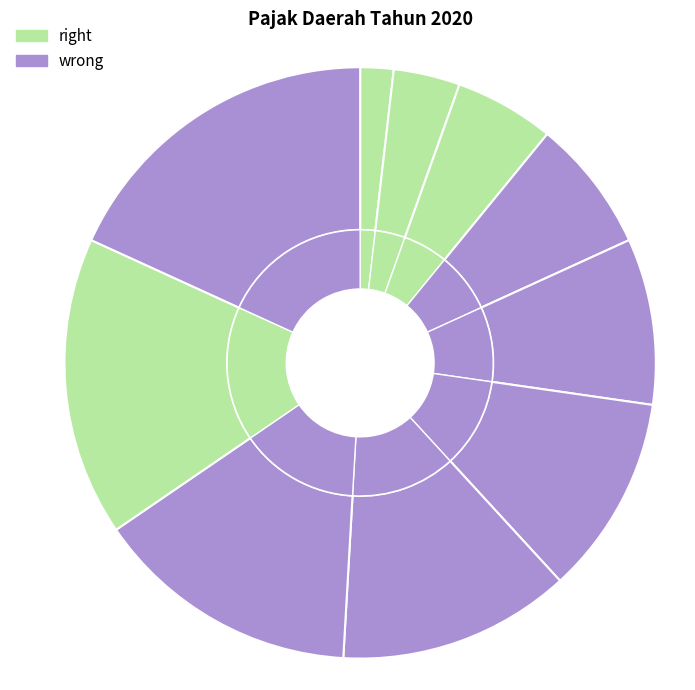

Does Pajak Hotel represent more than half of the total?

No